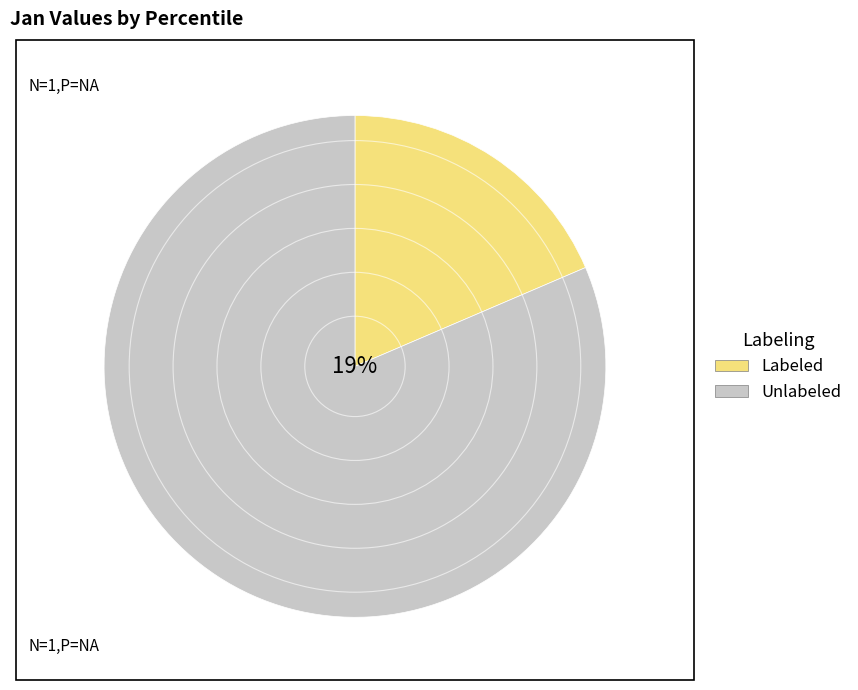

The pct25 slice represents 17% of the pie. True or false?

False